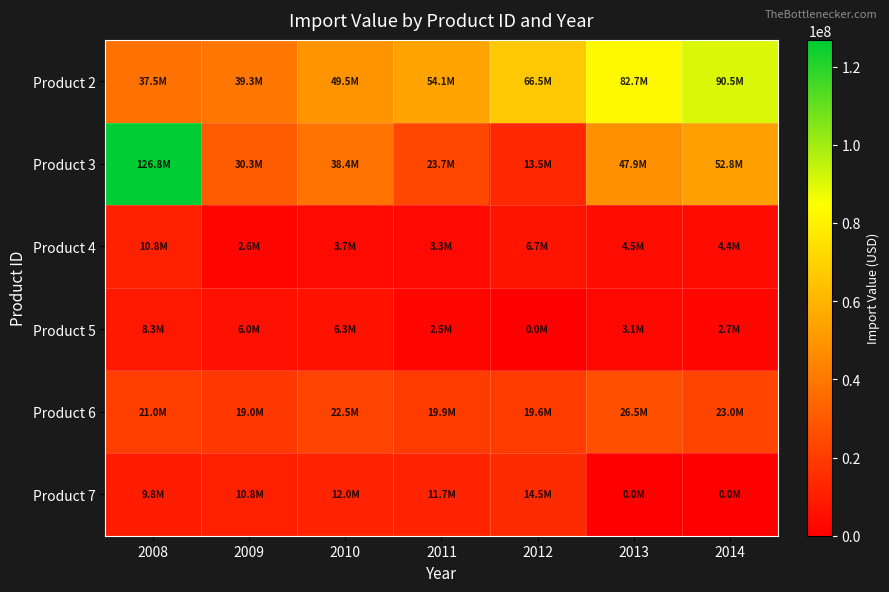

Which has a higher value, 2014 or 2008?

2014